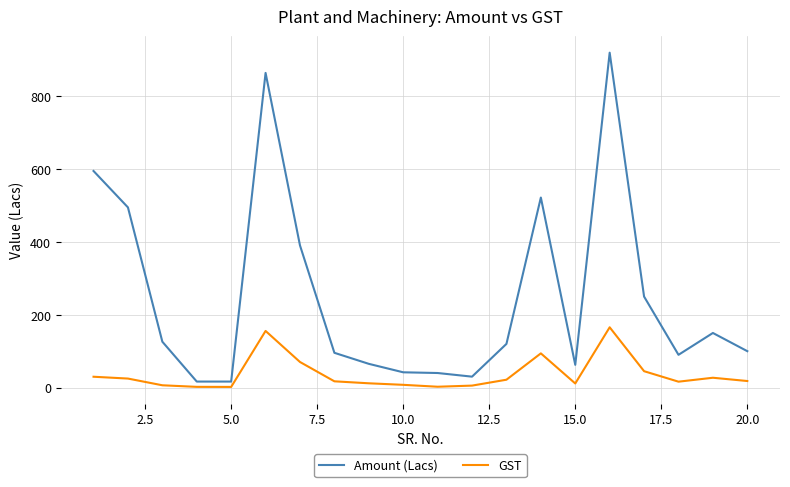

List the series in order of their overall mean, lowest first.

GST, Amount (Lacs)